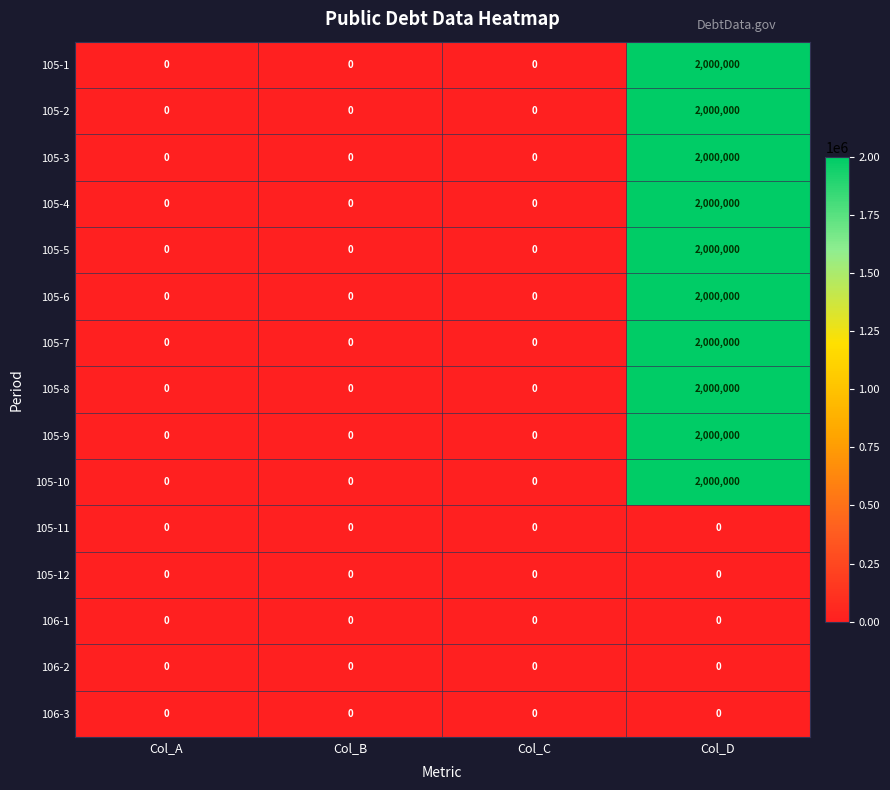

At which category is the sum across all series the highest?

Col_D